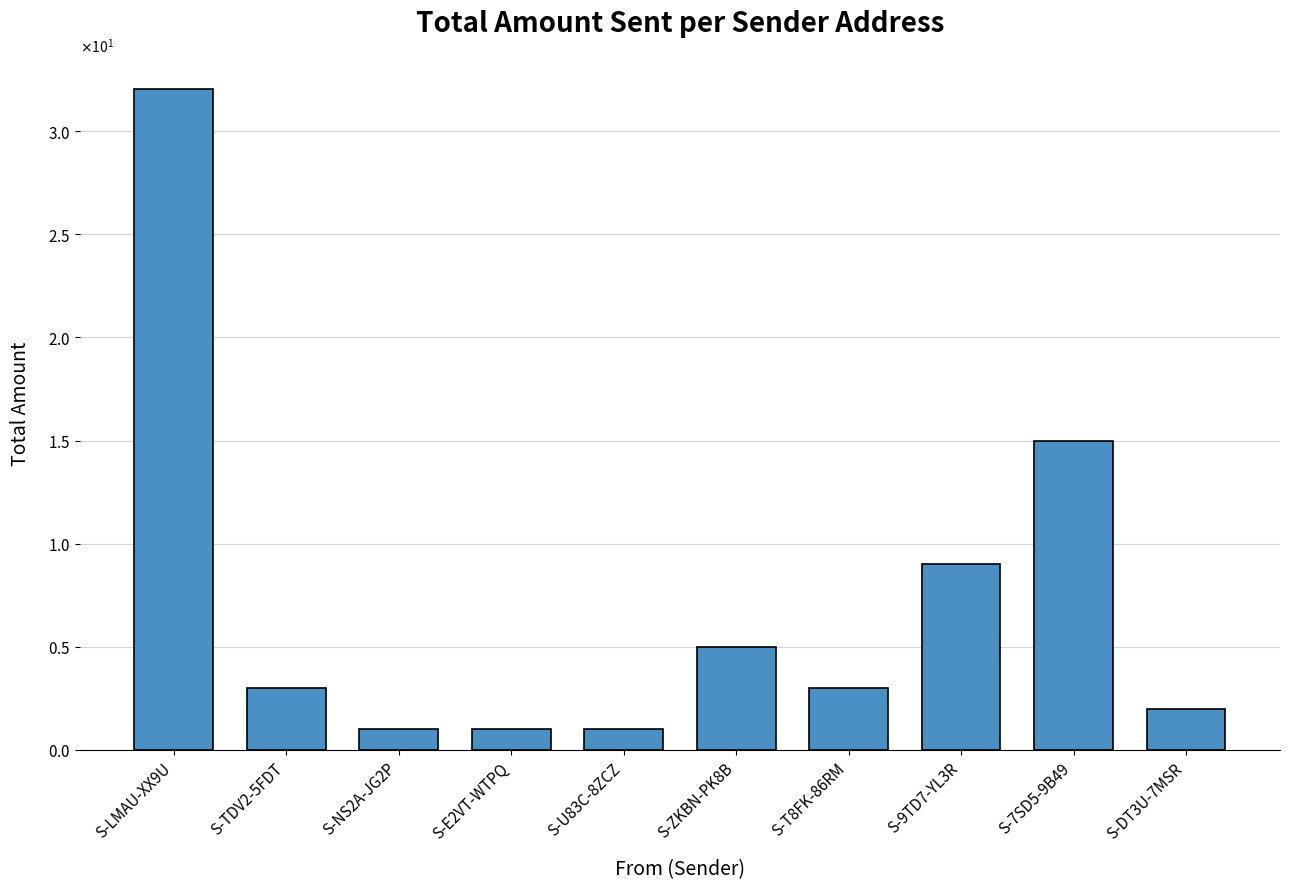

Are the bars horizontal?

No